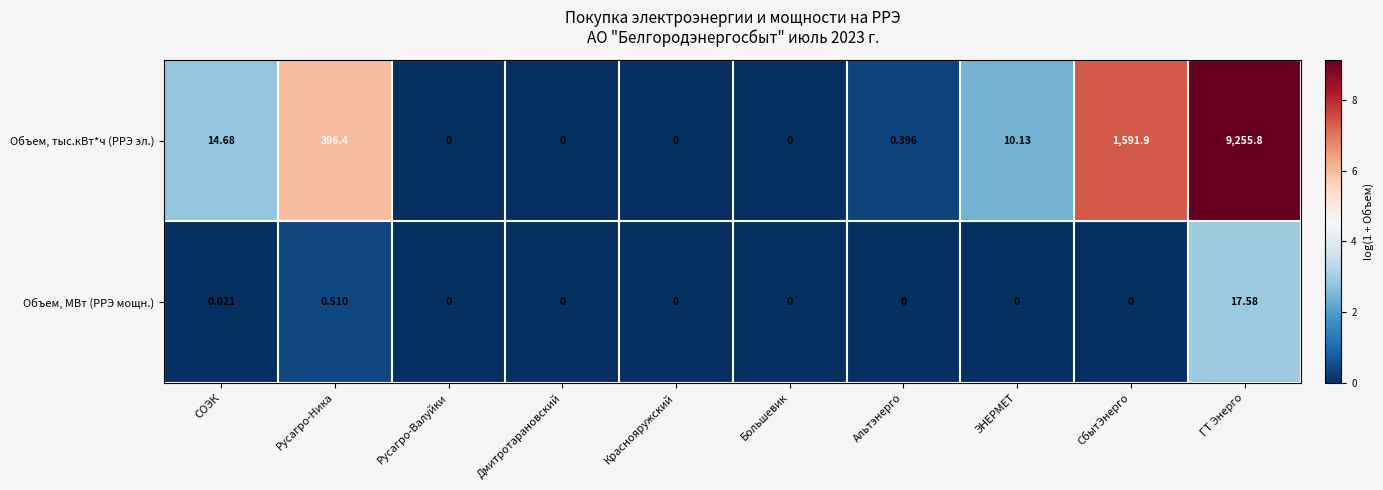

Which series has the largest range (max minus min)?

Объем, тыс.кВт*ч (РРЭ эл.)